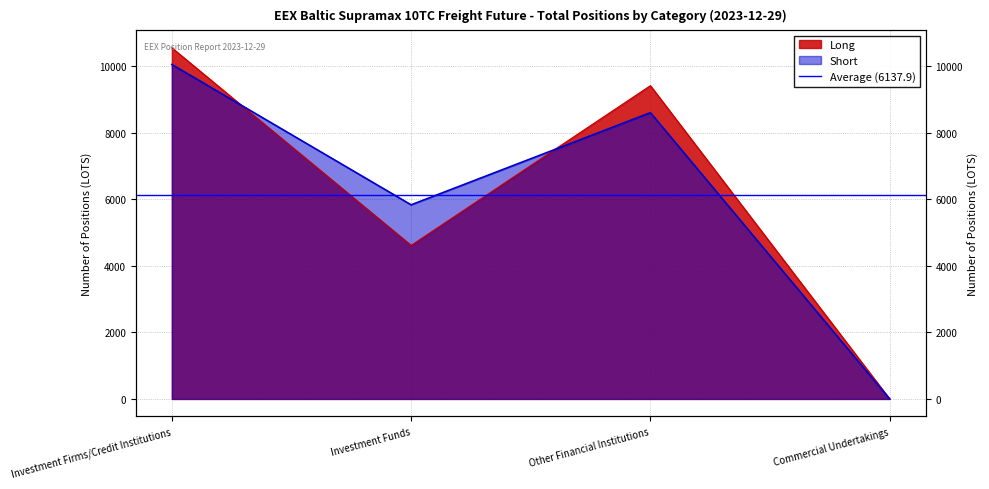

At which label is Long closest to 5279?

Investment Funds